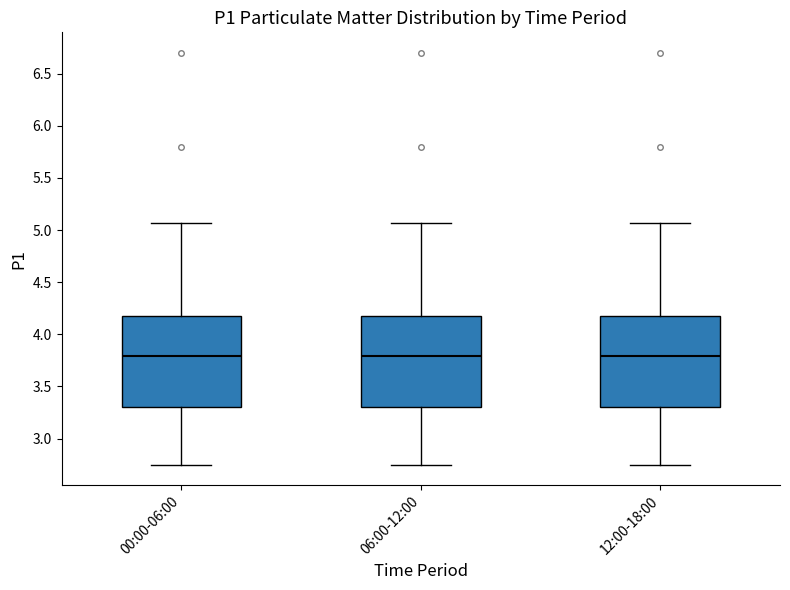

Reading left to right, transcribe this box plot: for each box, give where its median line is, the range the box spans, and where its two whiskers end, as read against the y-axis. The values are not printed on the chart, so give them approximately, as read against the axis.

00:00-06:00: median 3.80, box 3.30 to 4.20, whiskers 2.75 to 5.05
06:00-12:00: median 3.80, box 3.30 to 4.20, whiskers 2.75 to 5.05
12:00-18:00: median 3.80, box 3.30 to 4.20, whiskers 2.75 to 5.05